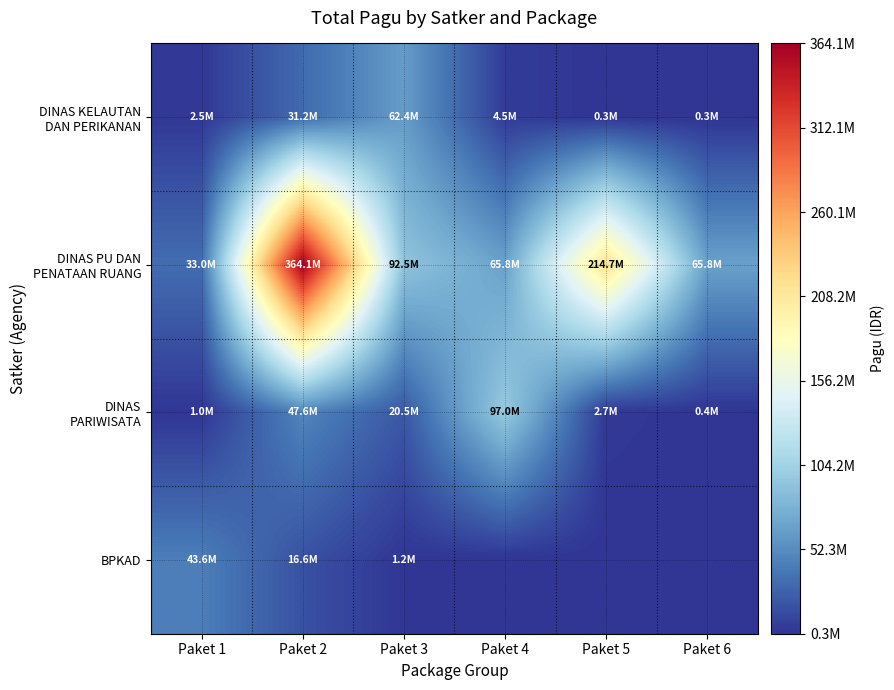

How many distinct data groups are displayed?

4